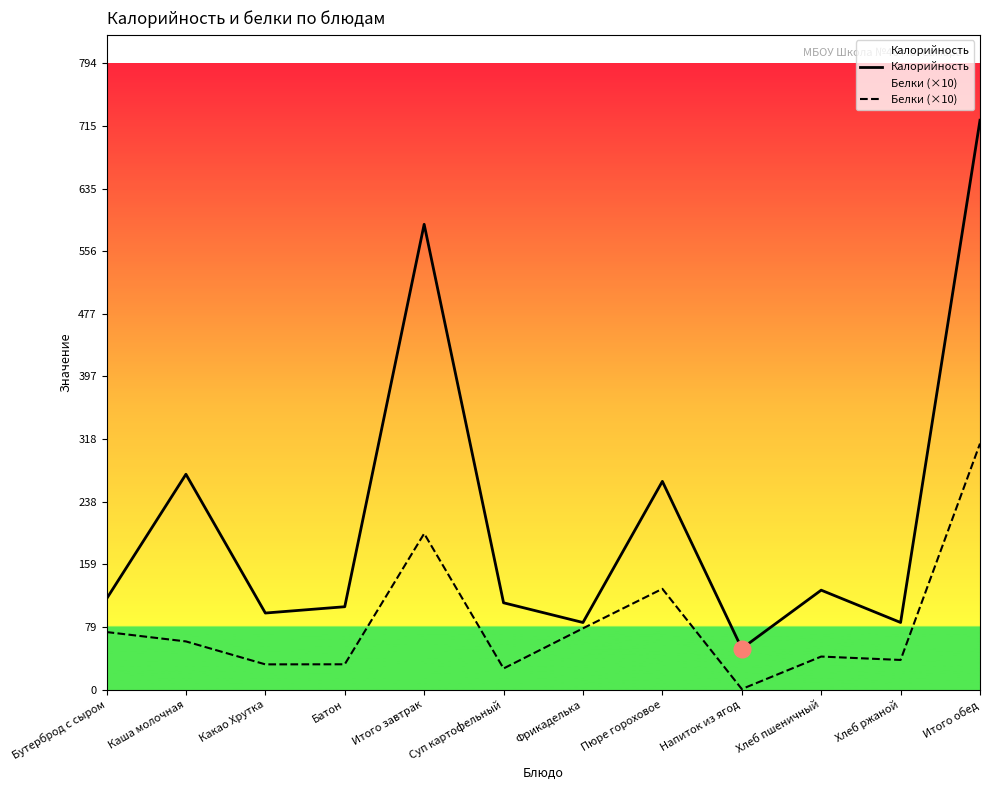

Reading left to right, list all the values displayed in this chart.

Калорийность: Бутерброд с сыром=115.0	Каша молочная=273.0	Какао Хрутка=97.0	Батон=105.0	Итого завтрак=590.0	Суп картофельный=110.0	Фрикаделька=85.0	Пюре гороховое=264.0	Напиток из ягод=52.0	Хлеб пшеничный=126.0	Хлеб ржаной=85.0	Итого обед=722.0
Белки (×10): Бутерброд с сыром=72.9	Каша молочная=61.0	Какао Хрутка=31.9	Батон=32.0	Итого завтрак=197.8	Суп картофельный=26.7	Фрикаделька=77.6	Пюре гороховое=127.7	Напиток из ягод=0.6	Хлеб пшеничный=41.8	Хлеб ржаной=37.5	Итого обед=311.9